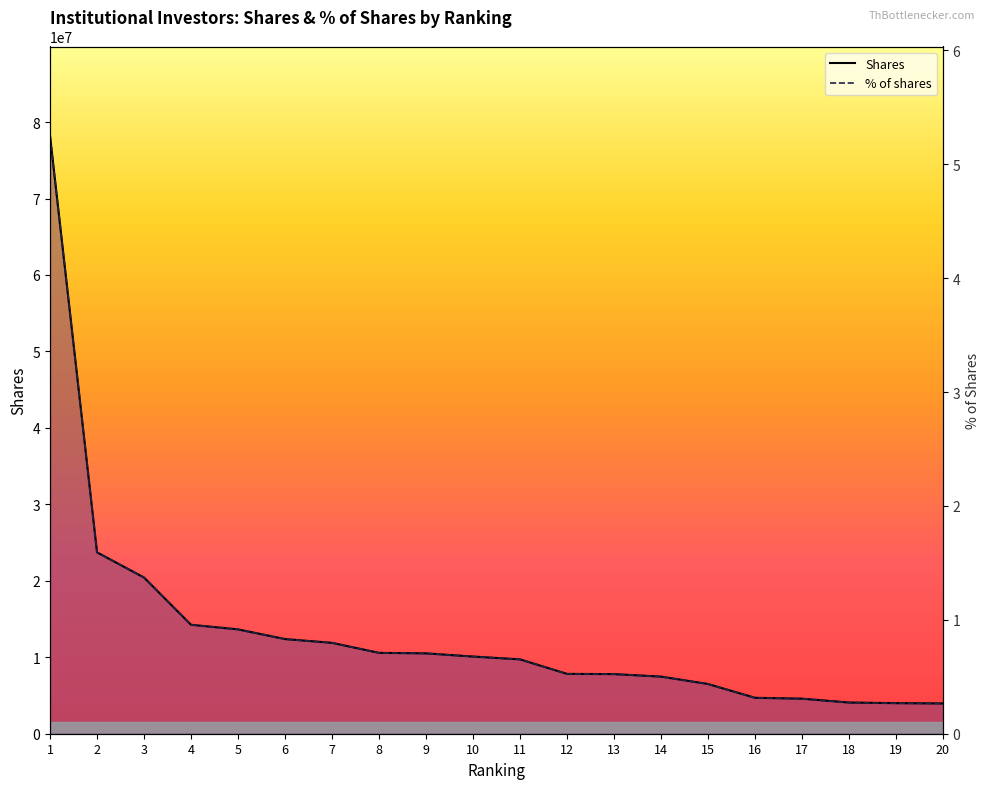

Which category has the lowest value in the Shares series?

20